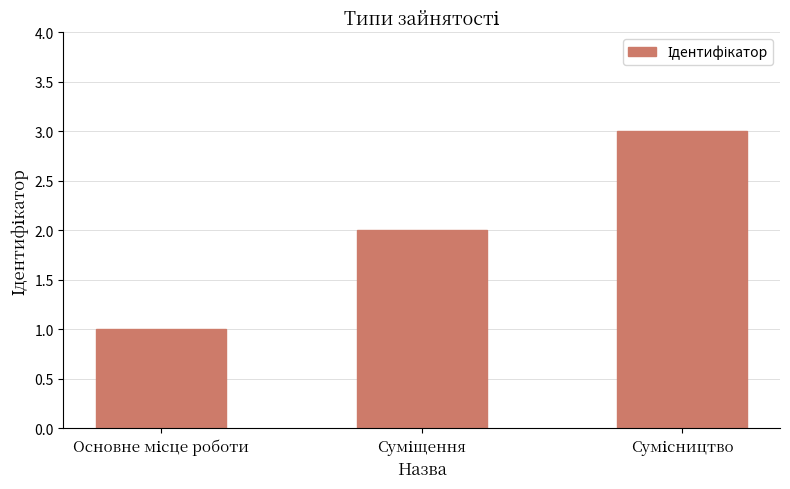

What is the greatest value displayed?

3